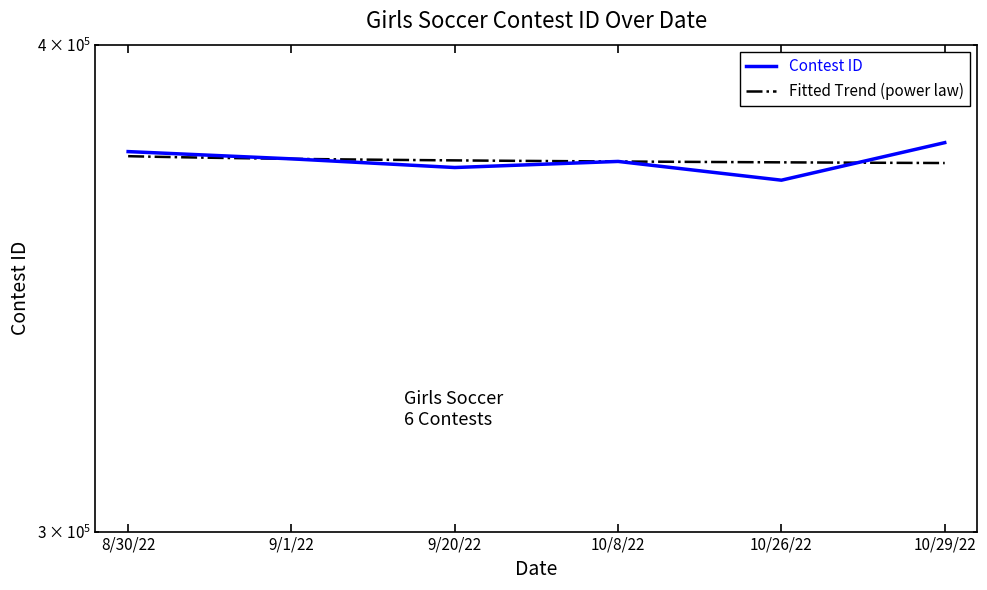

List the labels in order of value, largest first.

10/29/22, 8/30/22, 9/1/22, 10/8/22, 9/20/22, 10/26/22